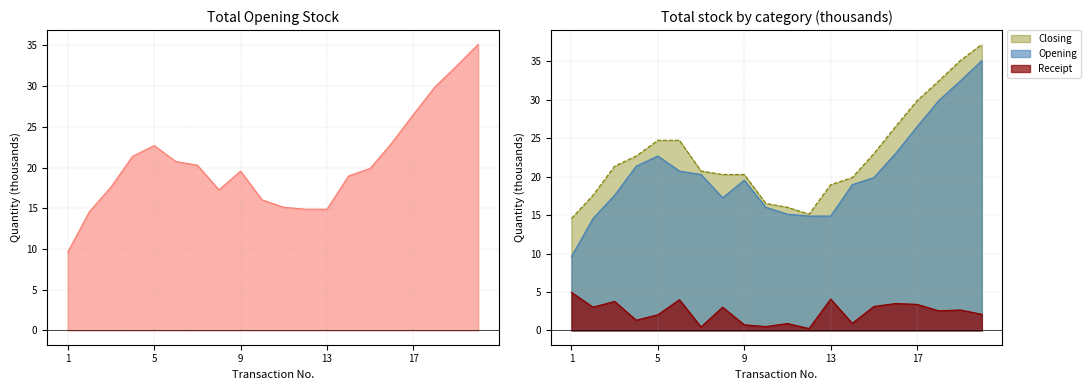

What is the approximate value of Opening at 12?

14.9